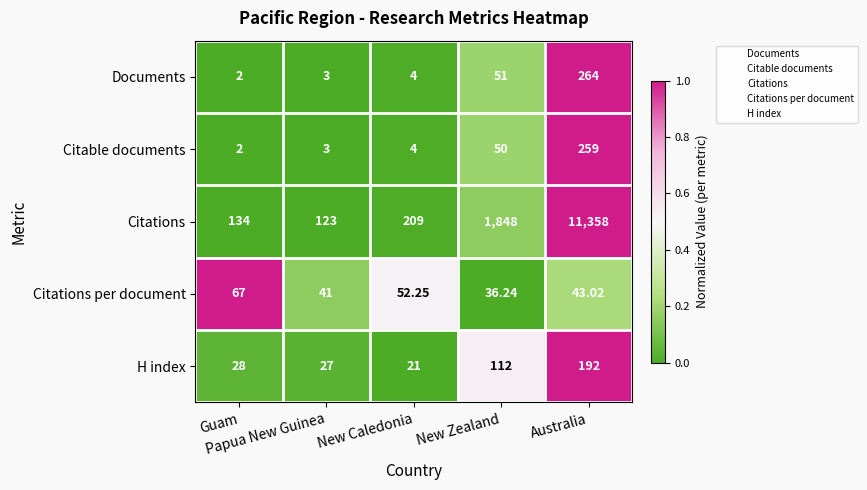

Which series has the largest total across all categories?

Citations